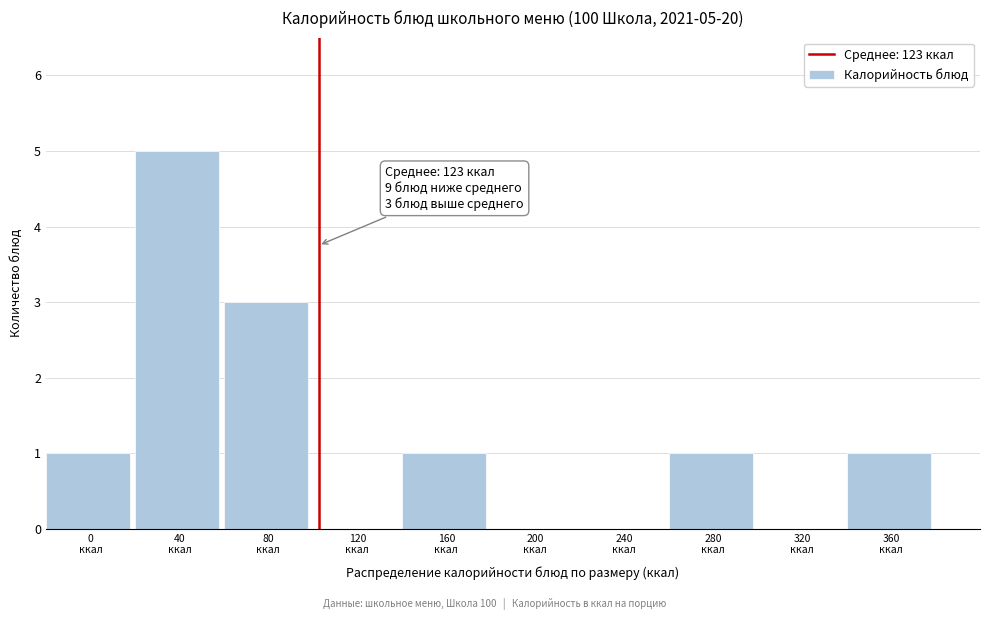

What is the sum of all values?

12